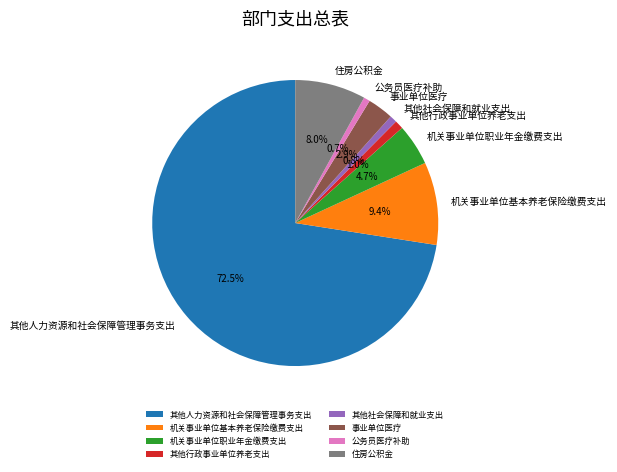

To the nearest percent, what is the difference between the 机关事业单位基本养老保险缴费支出 and 公务员医疗补助 slice percentages?

9%